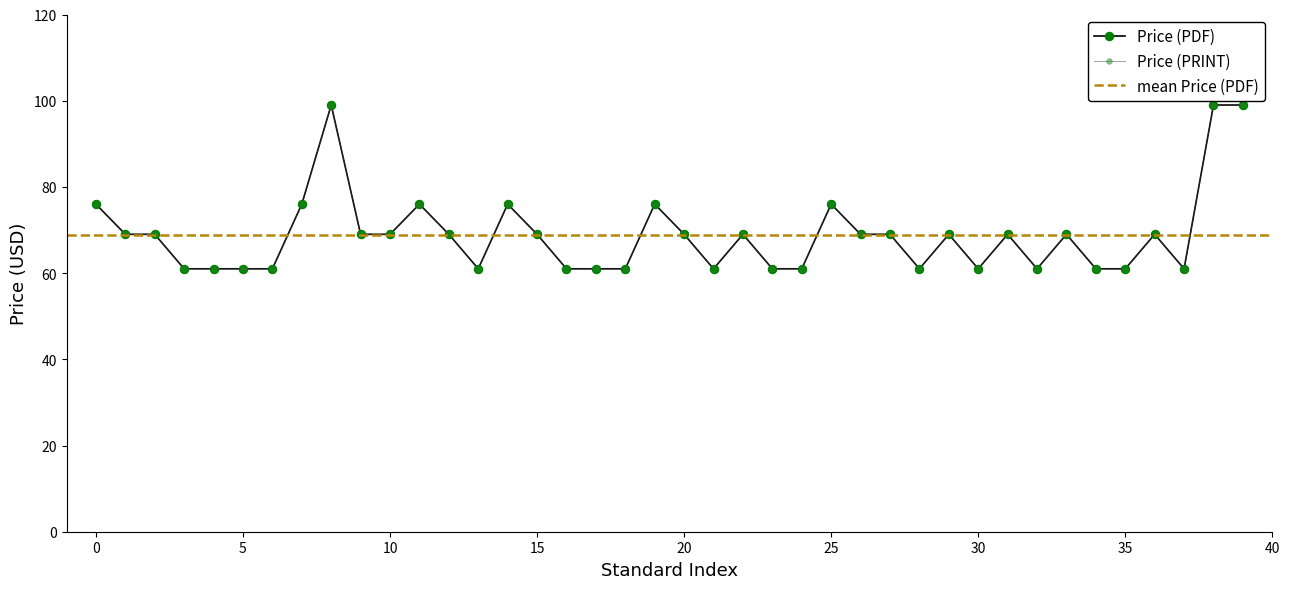

Does the chart have visible grid lines?

No